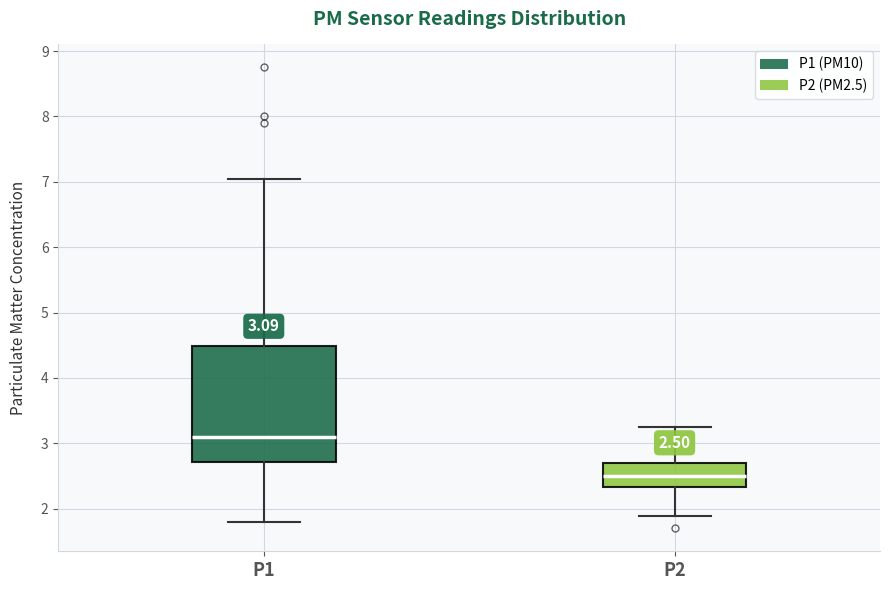

Which box's median line is the lowest?

P2